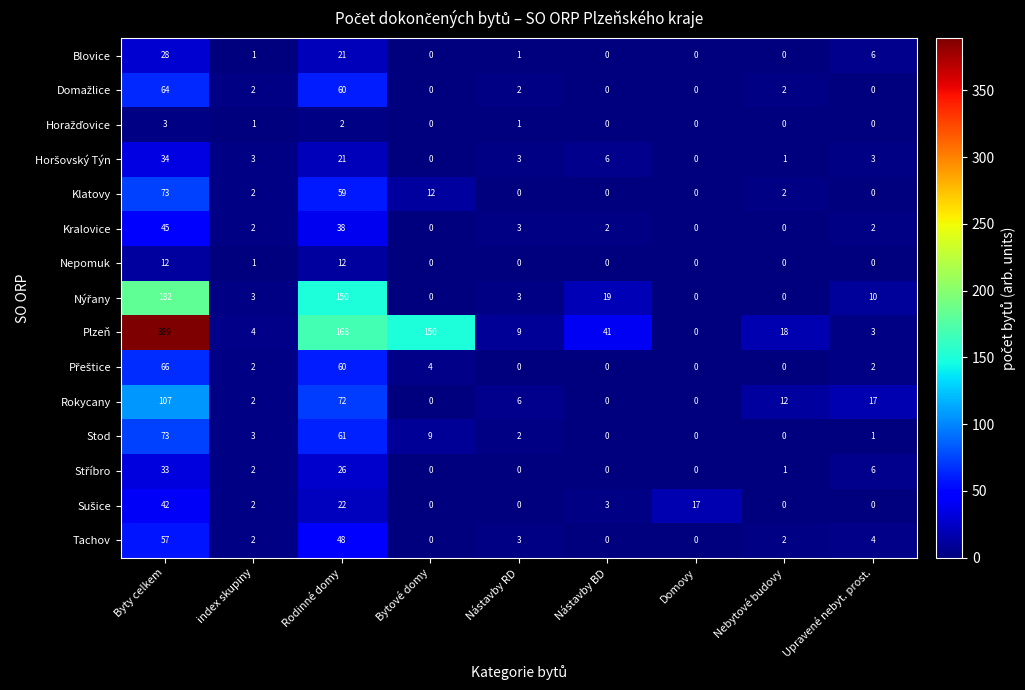

Which series has the largest total across all categories?

Plzeň